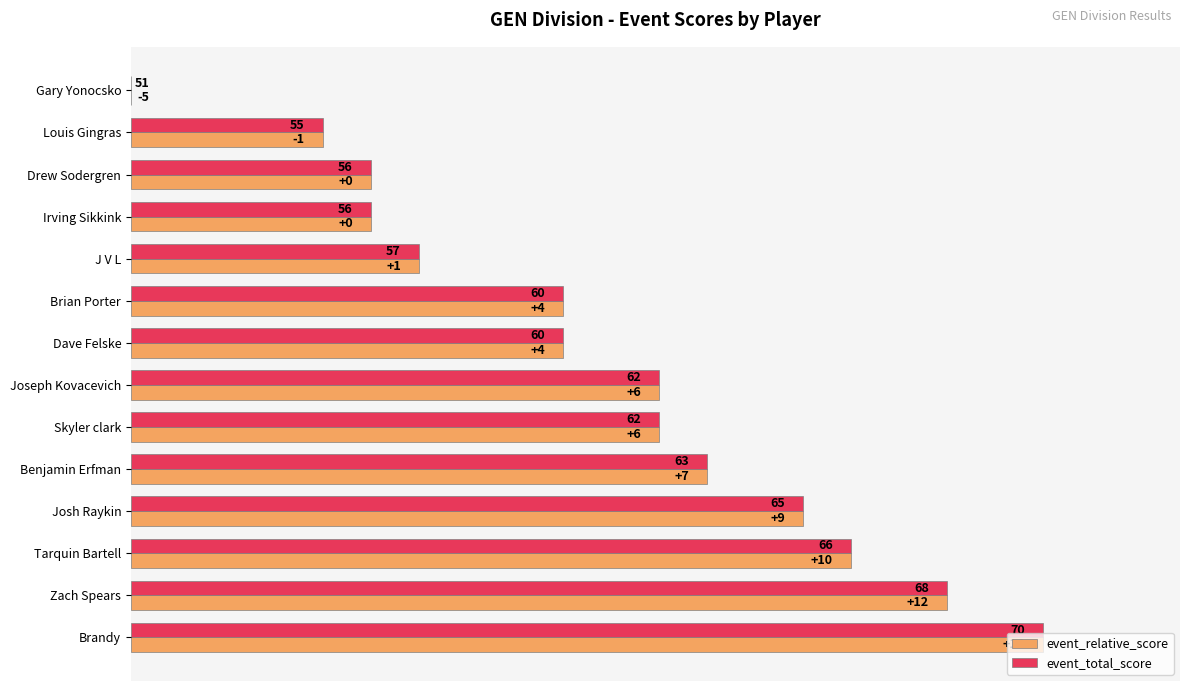

What are all the series names shown in the legend?

event_relative_score, event_total_score